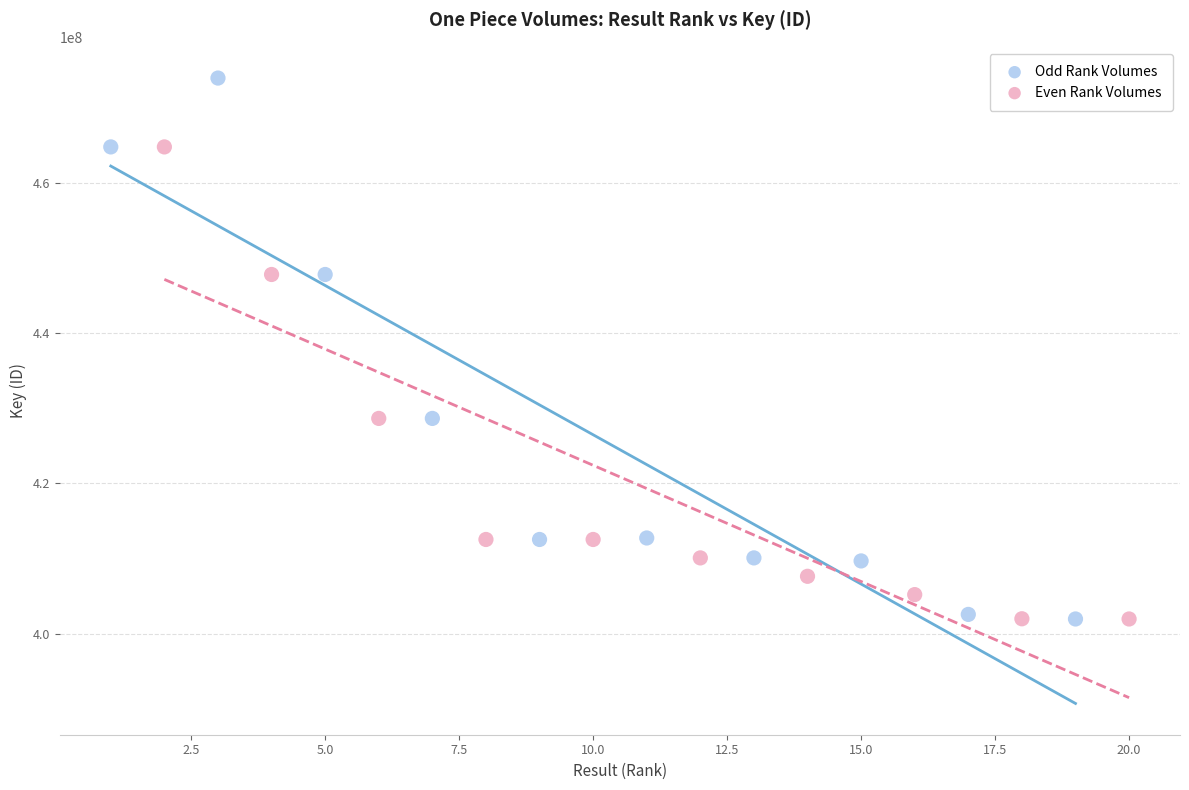

Which series contains the highest Y value?

Odd Rank Volumes